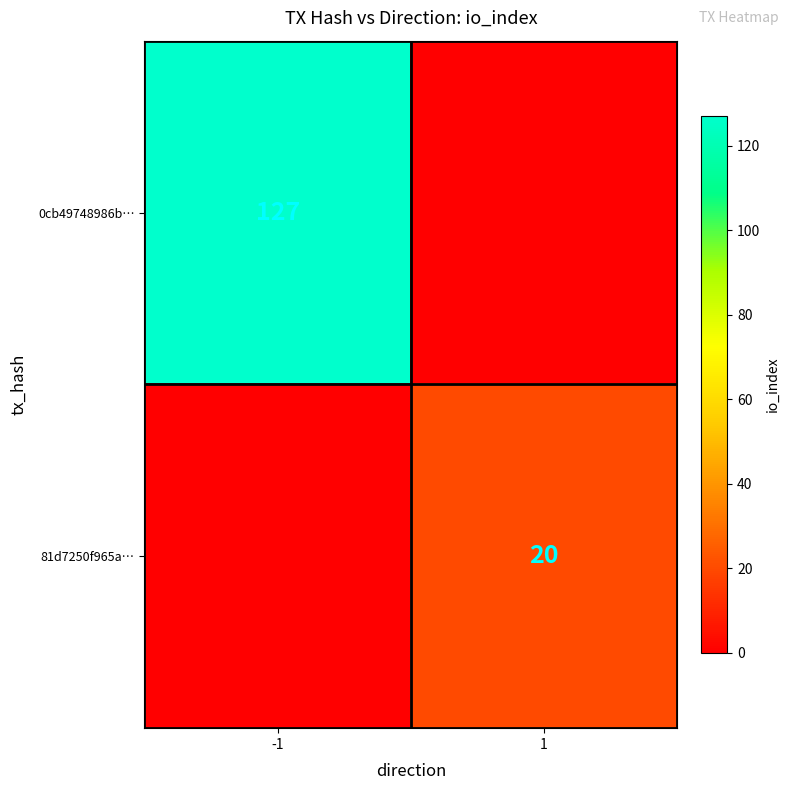

What is the difference between the highest and lowest values at -1?

127